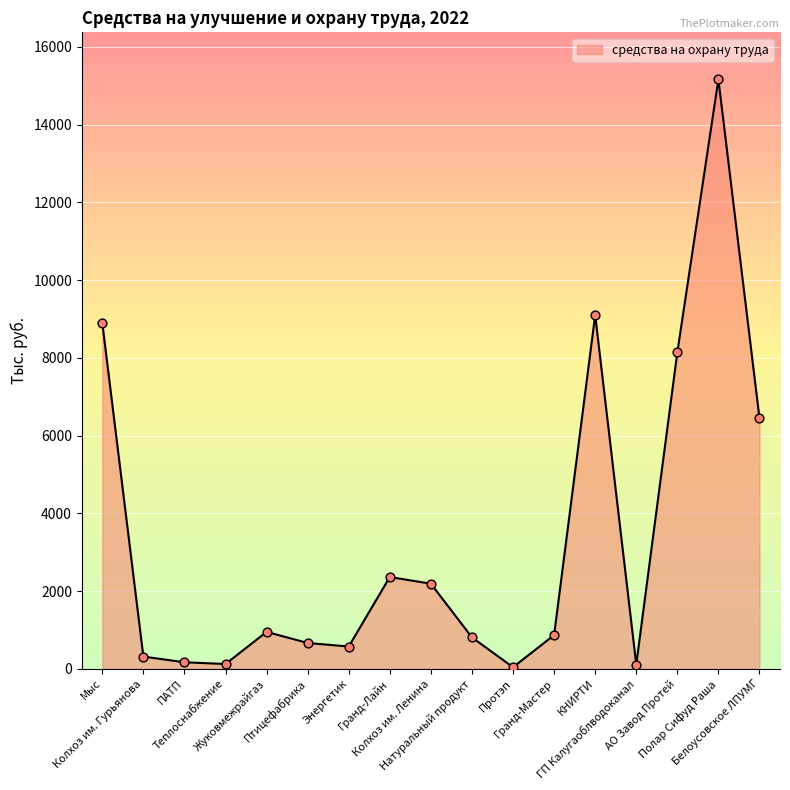

What is the change in value from Птицефабрика to Энергетик?

-91.3